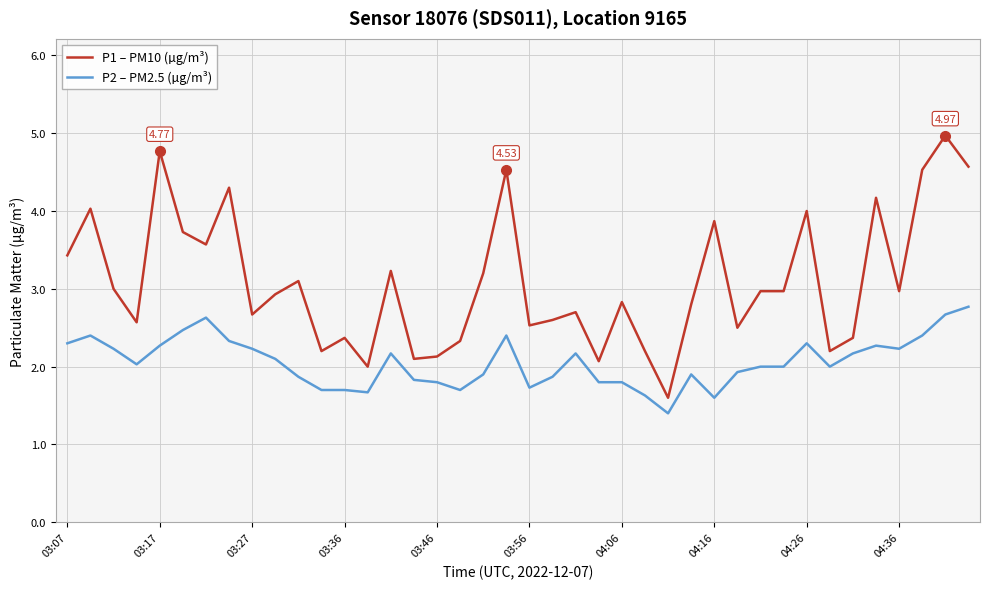

Which series has the largest total across all categories?

P1 – PM10 (µg/m³)